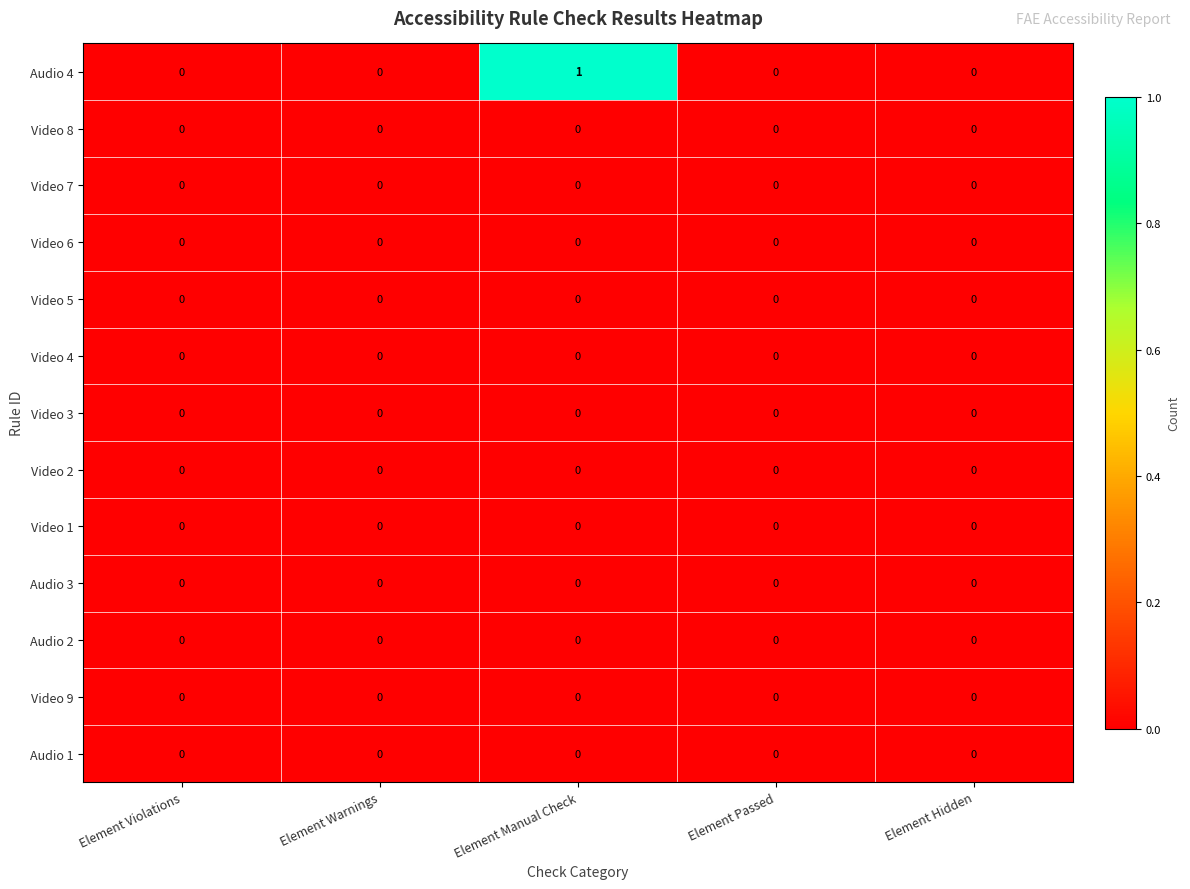

Which series has the largest range (max minus min)?

Audio 4